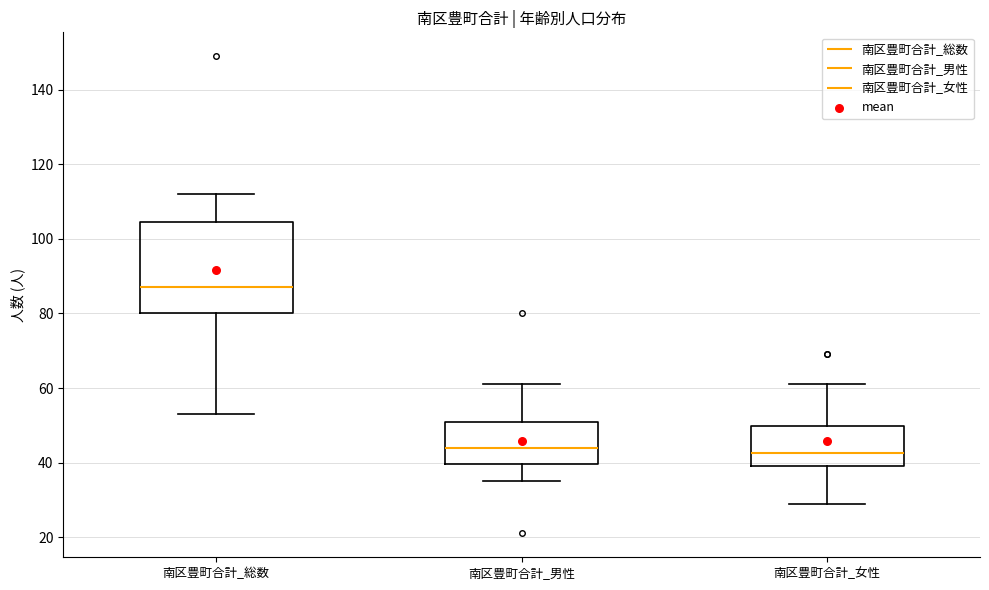

Where does the upper whisker of the box for 南区豊町合計_女性 end on the y-axis? The values are not printed on the chart, so give them approximately, as read against the axis.

62